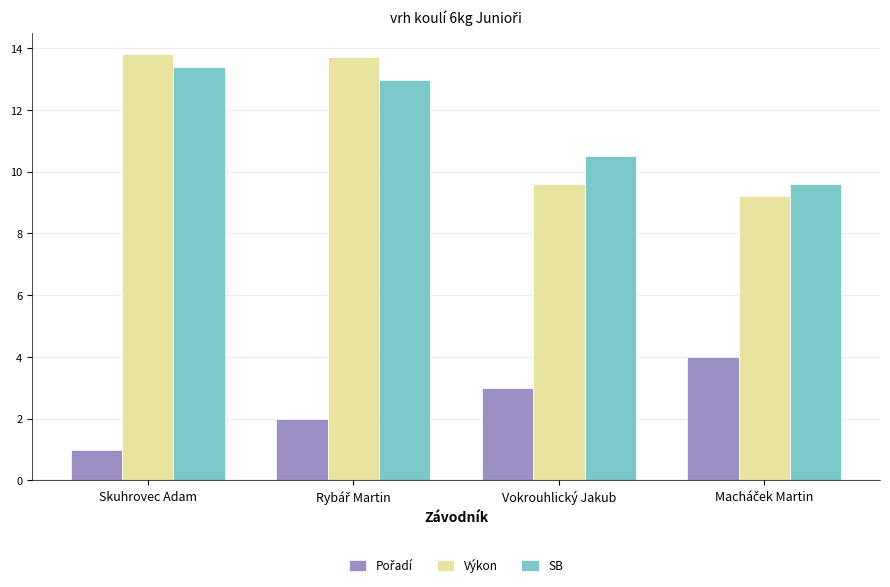

What is the value of the SB bar at the 2nd from the left?

13.0